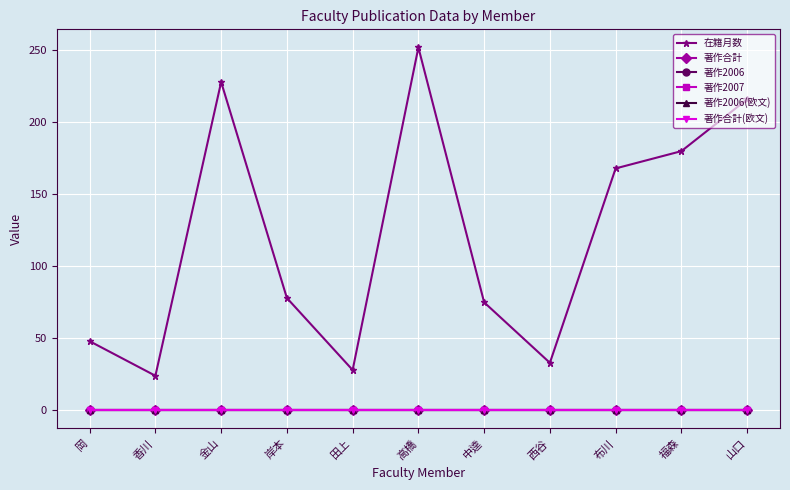

Does the chart have visible grid lines?

Yes